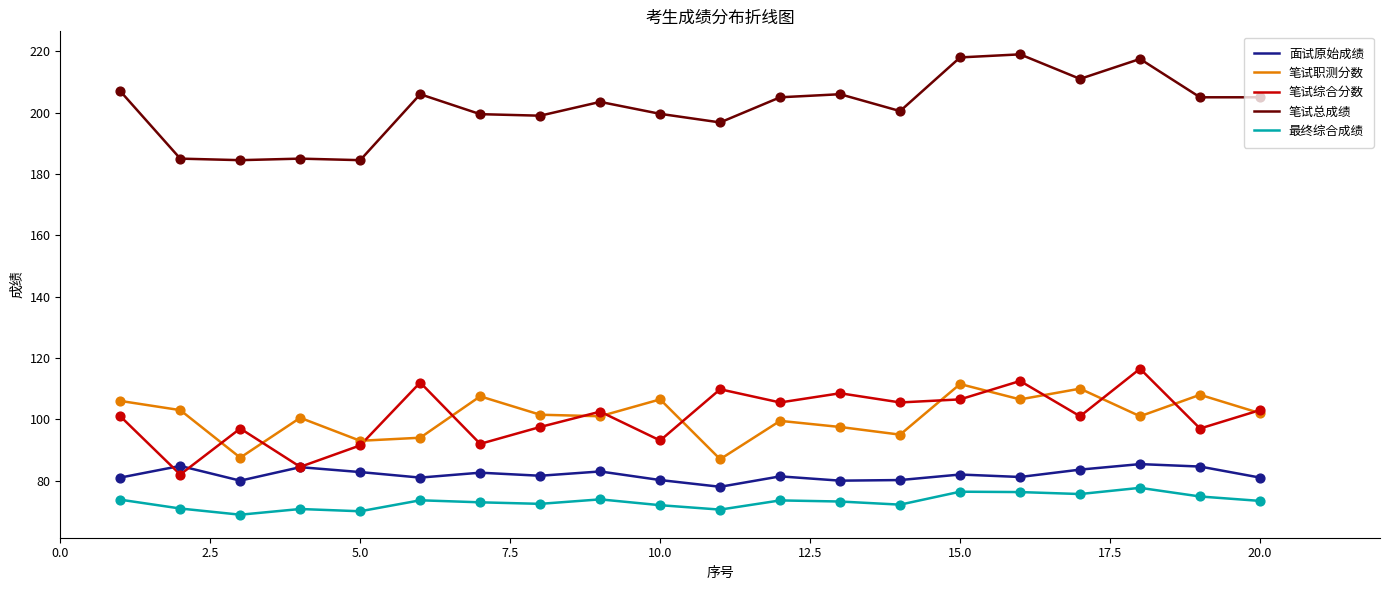

At how many categories does at least one series exceed 139?

20